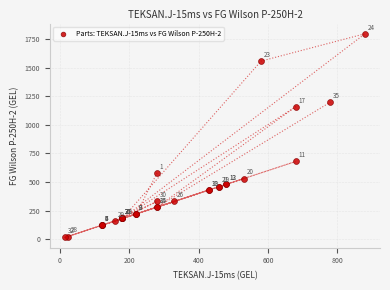

What Y value in the scatter plot is closest to 907?

680